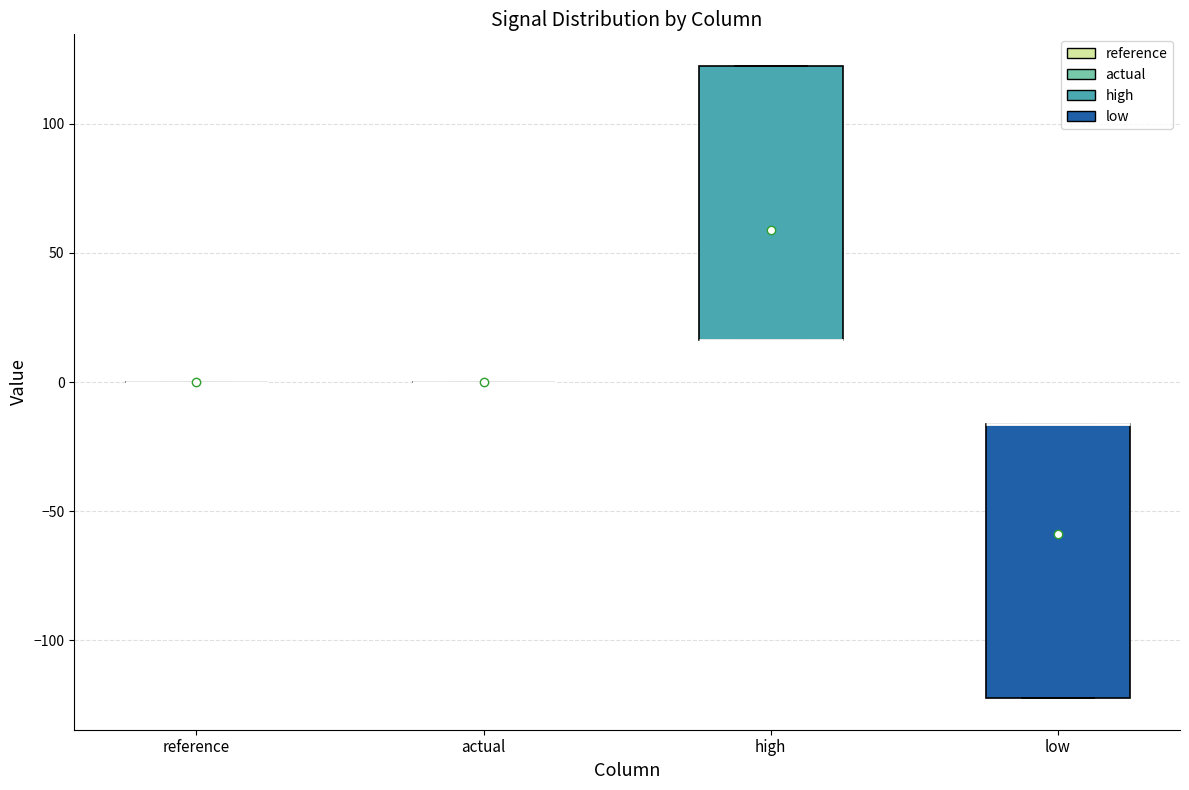

Reading left to right, read every box against the y-axis: the position of its median line, the range the box covers, and the ends of its whiskers. The values are not printed on the chart, so give them approximately, as read against the axis.

reference: box collapsed to a line at 0, whiskers 0 to 0
actual: box collapsed to a line at 0, whiskers 0 to 0
high: median 15 (drawn on the box's lower edge), box 15 to 120, whiskers 15 to 120
low: median -15 (drawn on the box's upper edge), box -120 to -15, whiskers -120 to -15